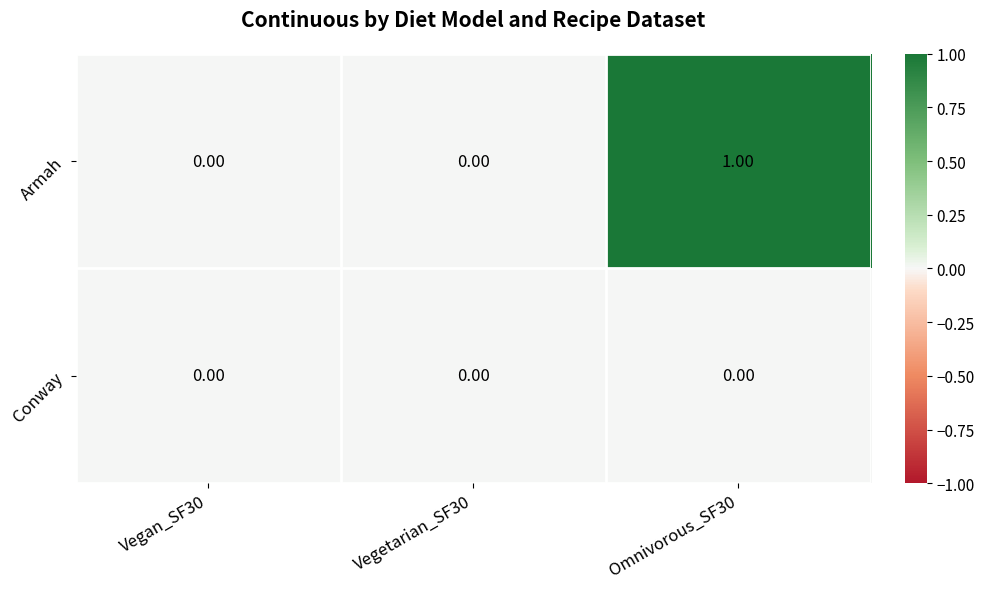

Is the value of Armah at Omnivorous_SF30 greater than the value of Conway at Omnivorous_SF30?

Yes